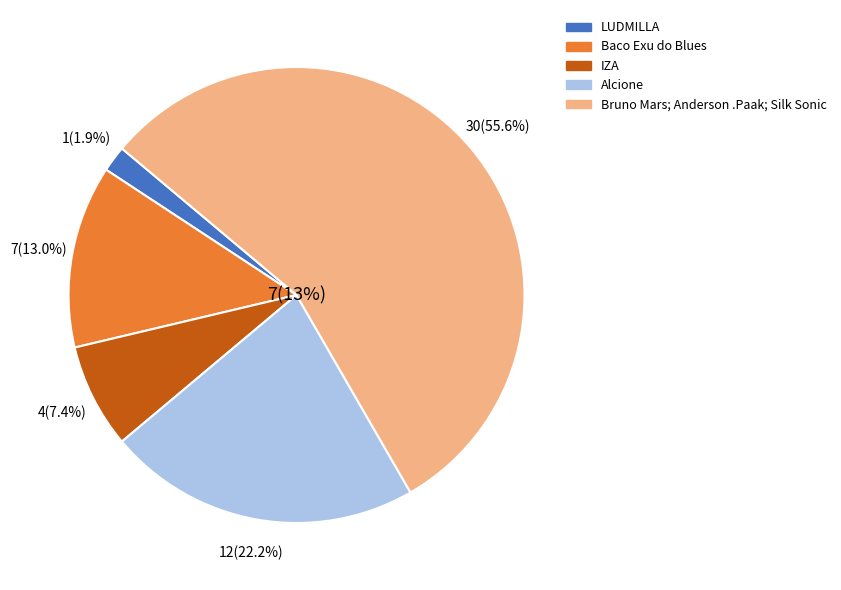

How many segments does this pie chart have?

5